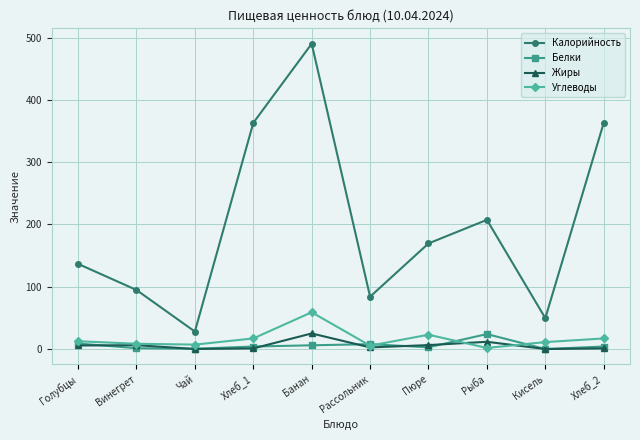

At which category is the sum across all series the highest?

Банан